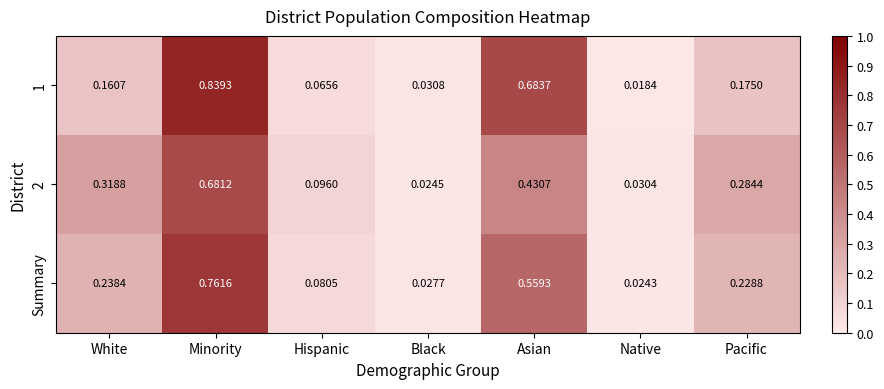

Rank the series by their average value, from lowest to highest.

2, Summary, 1